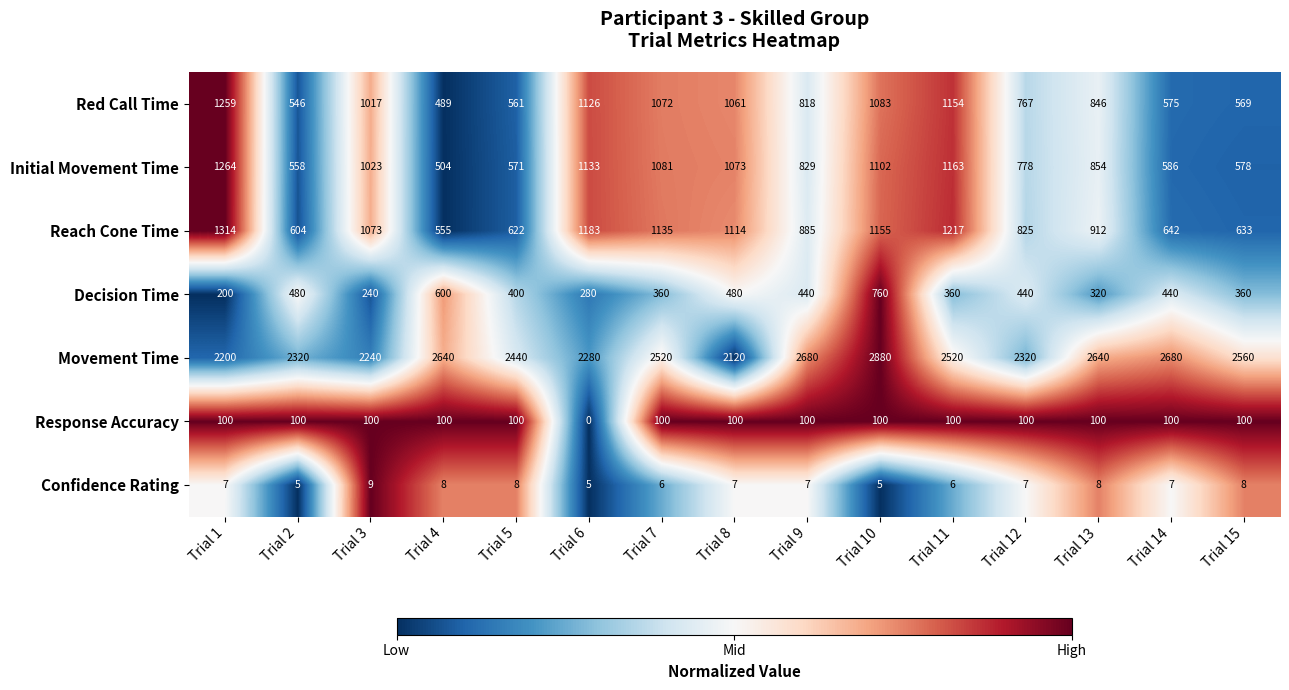

Which series changed the most between Trial 3 and Trial 4?

Red Call Time